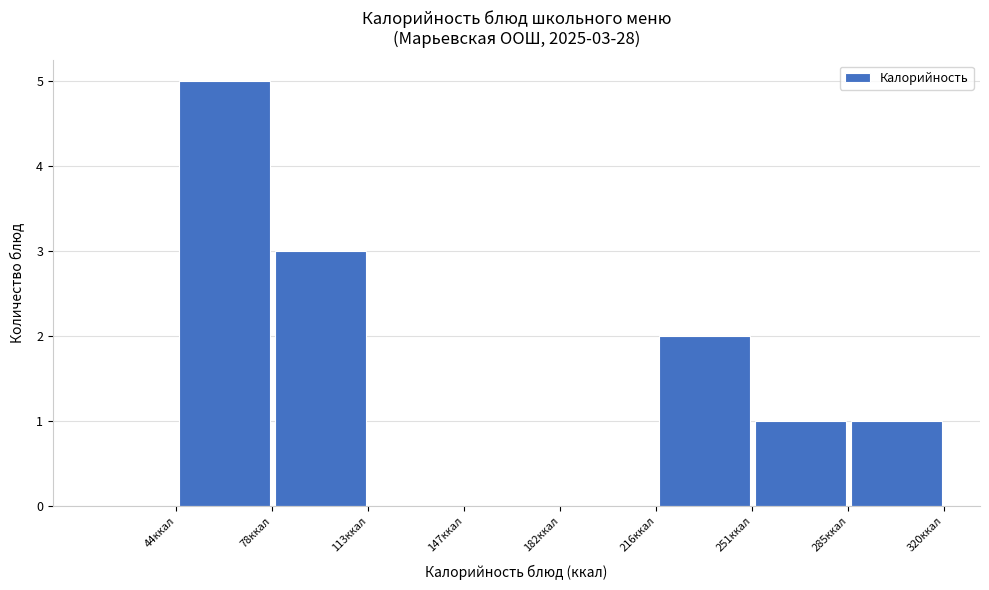

Over which range of the x-axis is the bar tallest?

45 to 80